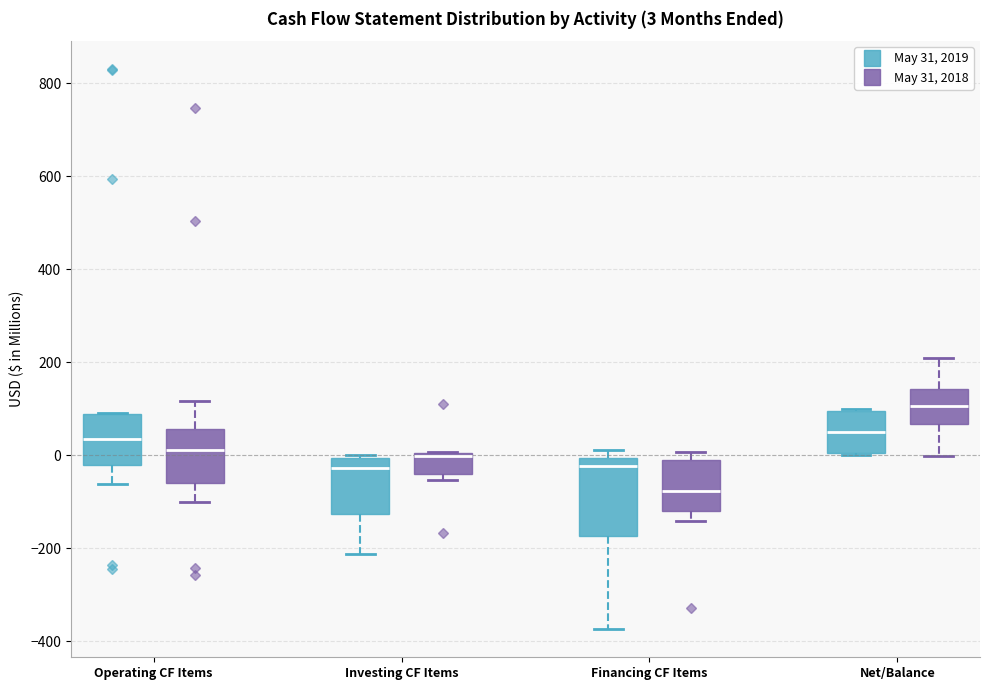

Comparing the boxes themselves (not the whiskers), which one is the tallest?

Financing CF Items (May 31, 2019)